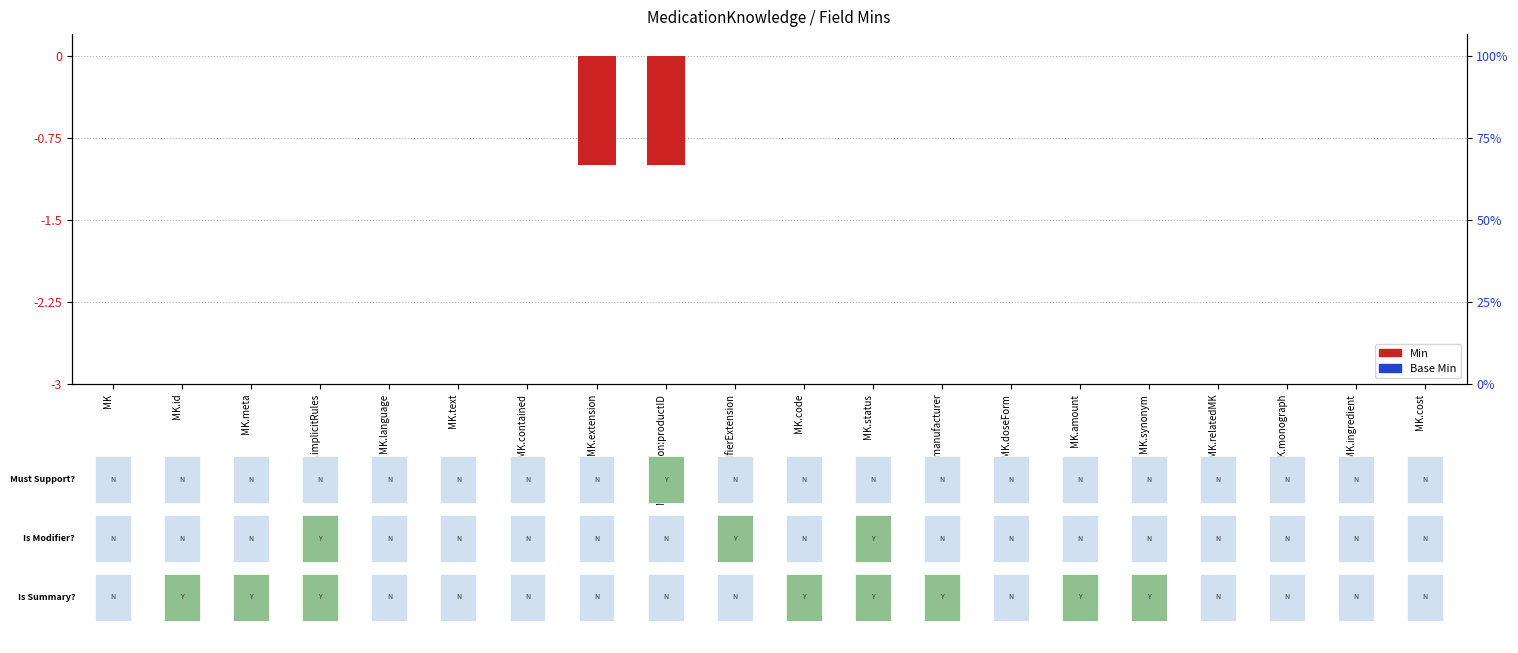

Reading right to left, what are all the values shown in this chart?

MK.cost=0	MK.ingredient=0	MK.monograph=0	MK.relatedMK=0	MK.synonym=0	MK.amount=0	MK.doseForm=0	MK.manufacturer=0	MK.status=0	MK.code=0	MK.modifierExtension=0	MK.extension:productID=-1	MK.extension=-1	MK.contained=0	MK.text=0	MK.language=0	MK.implicitRules=0	MK.meta=0	MK.id=0	MK=0